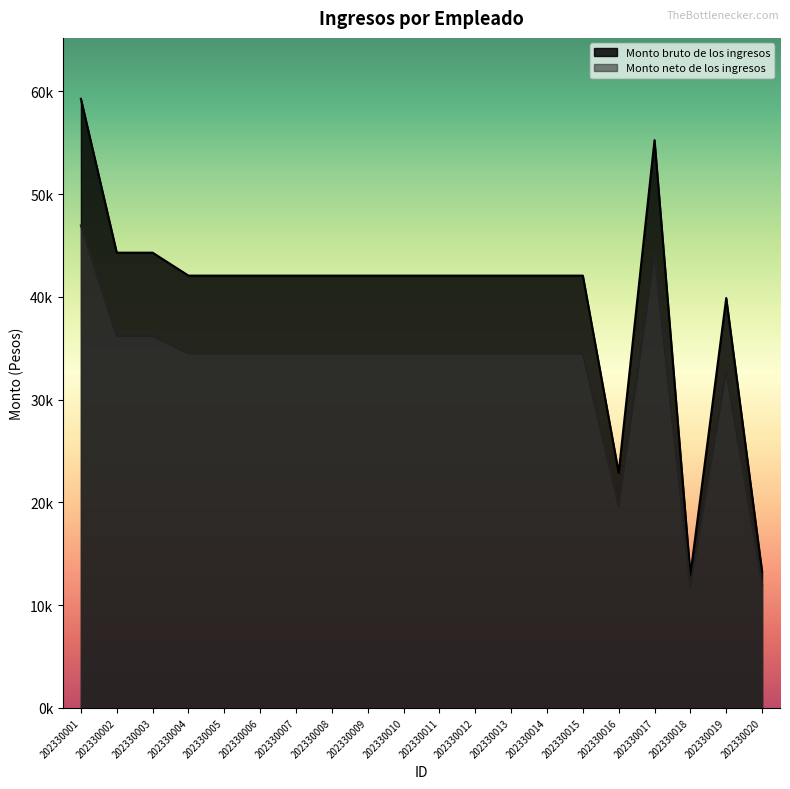

True or false: Monto neto de los ingresos has more than 1 points higher than both neighbors.

True